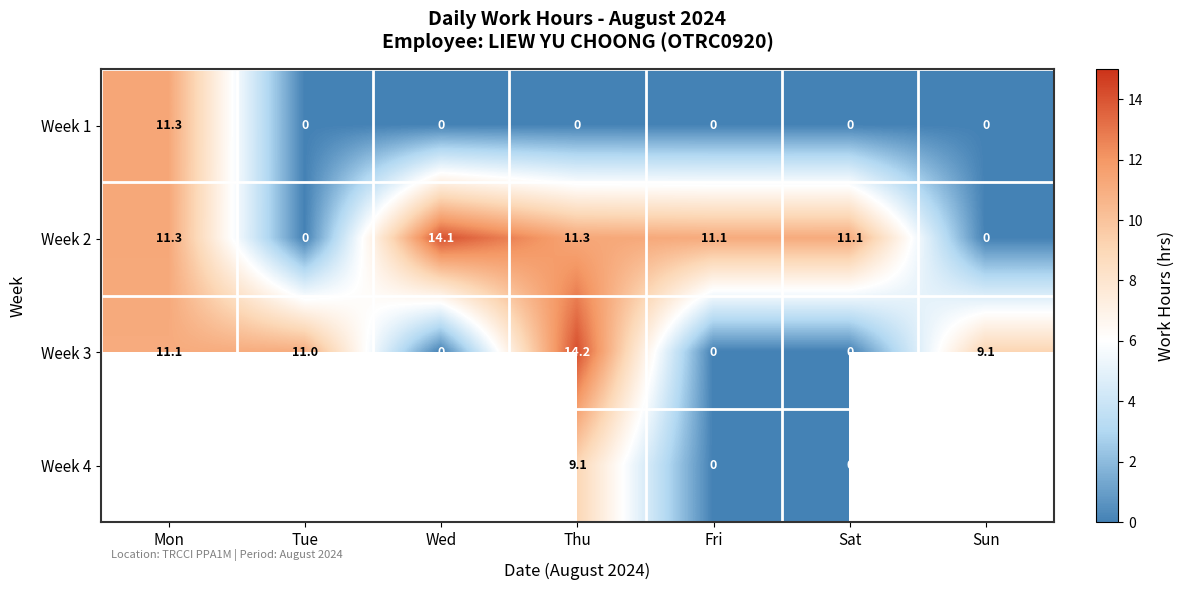

Which has a higher value, Mon or Wed?

Mon